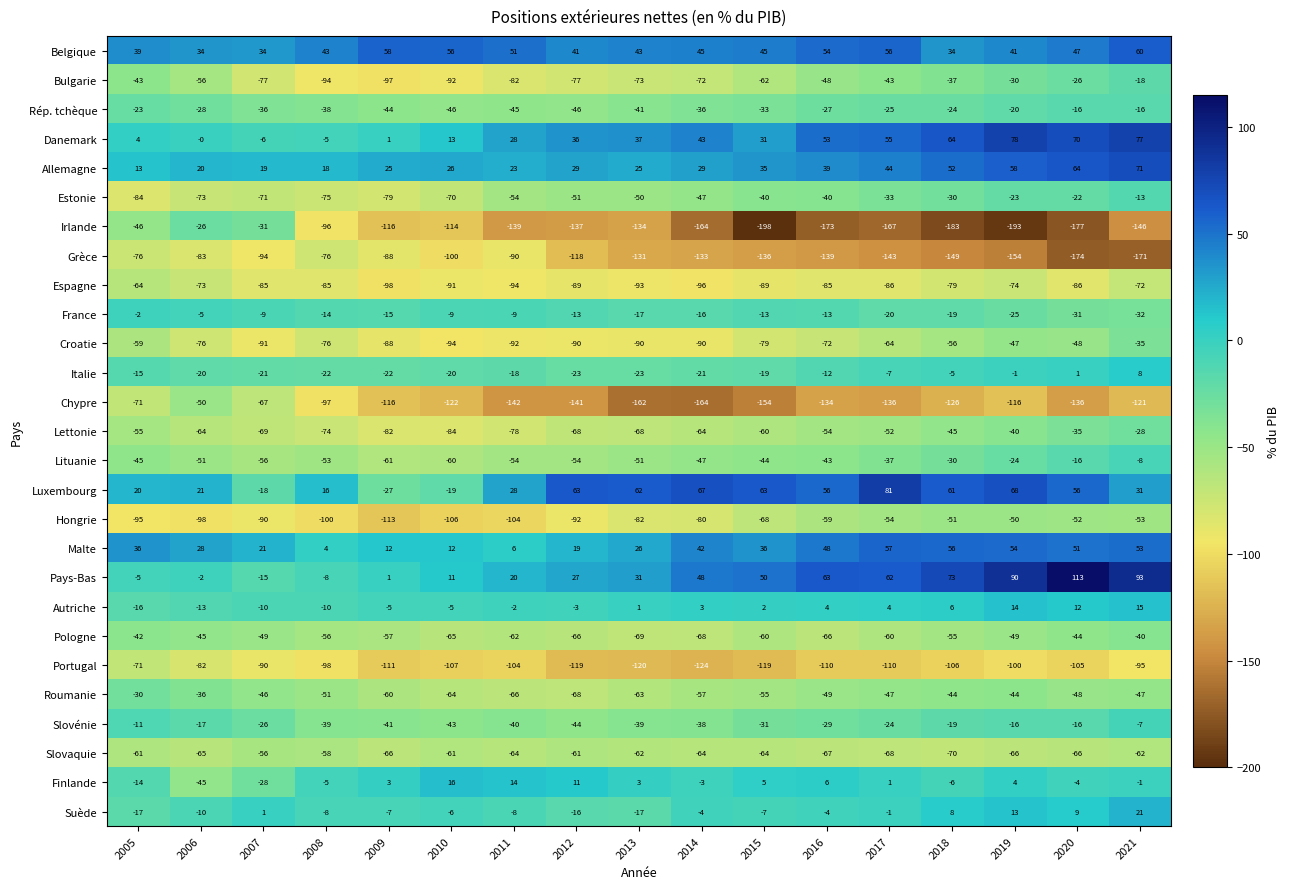

The value of Roumanie at 2018 is -44. True or false?

True